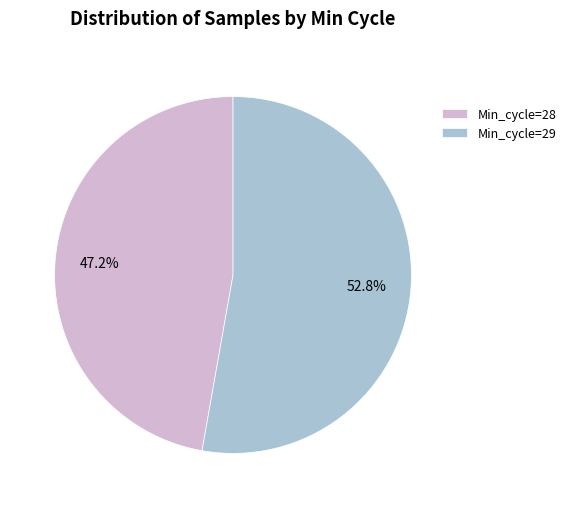

Which slice is the largest?

Min_cycle=29